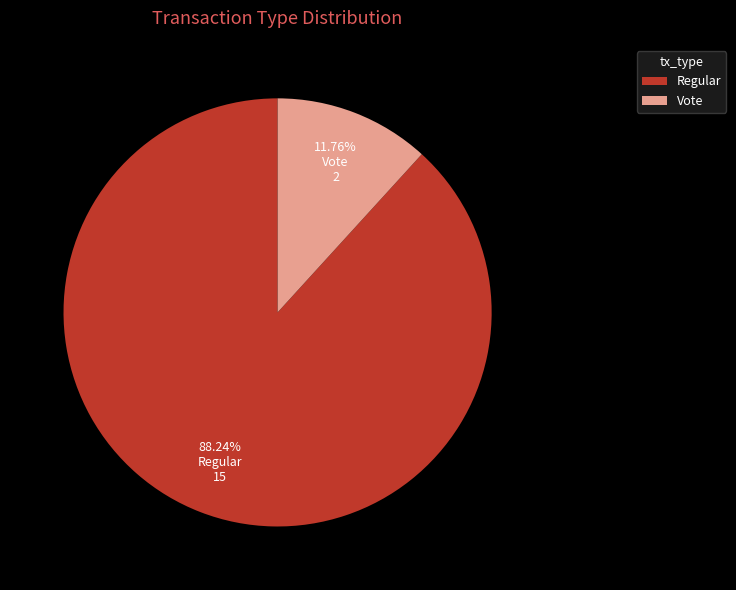

To the nearest percent, what portion does Regular represent?

88%